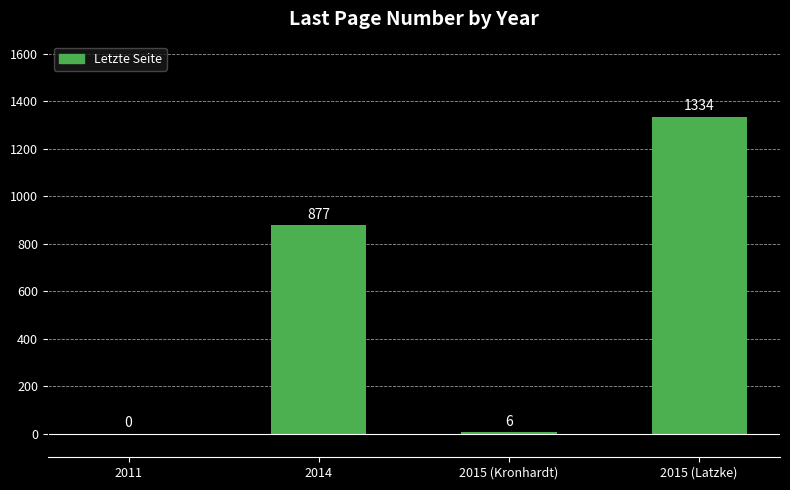

What is the approximate value at 2015 (Kronhardt)?

6